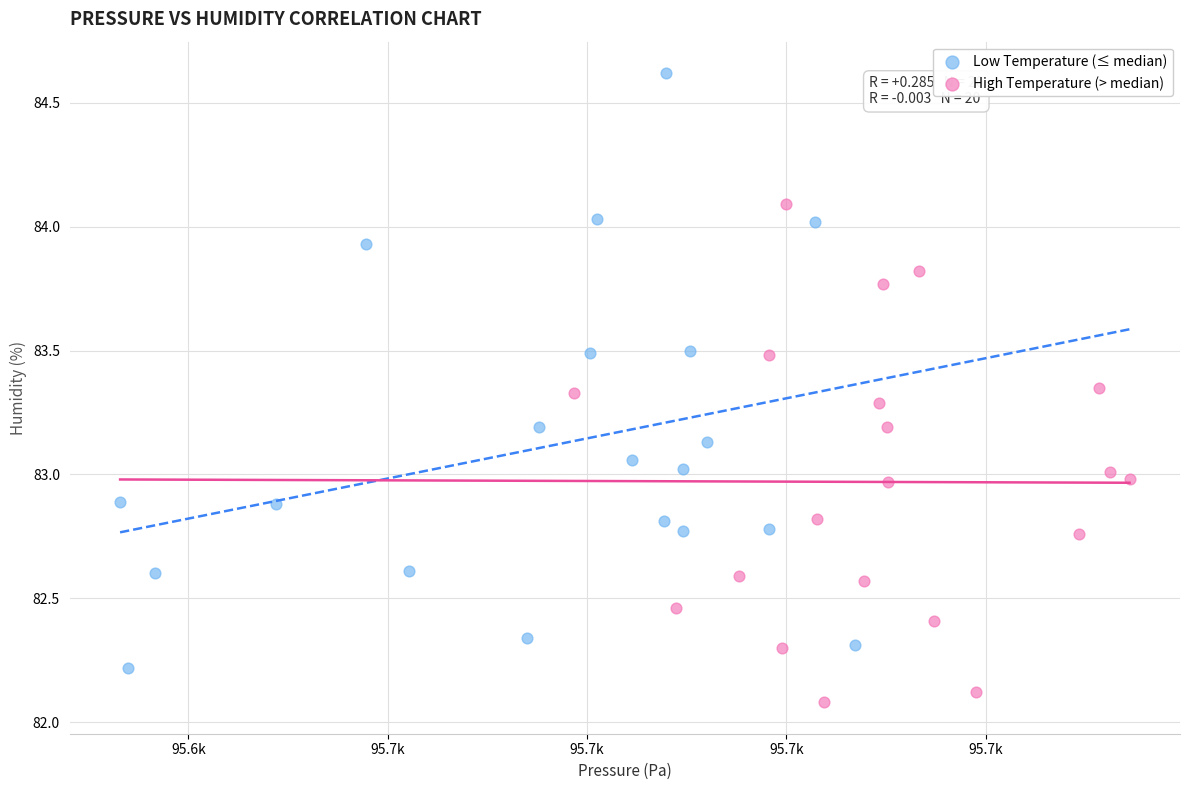

Which series reaches the minimum Y coordinate?

High Temperature (> median)